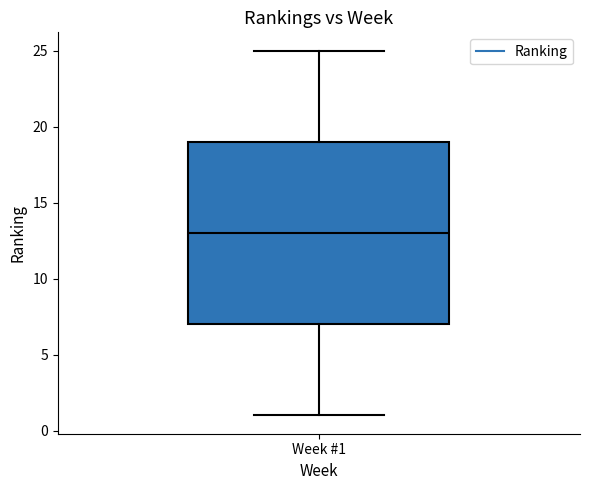

Where is the upper edge of the box for Week #1 on the y-axis? The values are not printed on the chart, so give them approximately, as read against the axis.

19